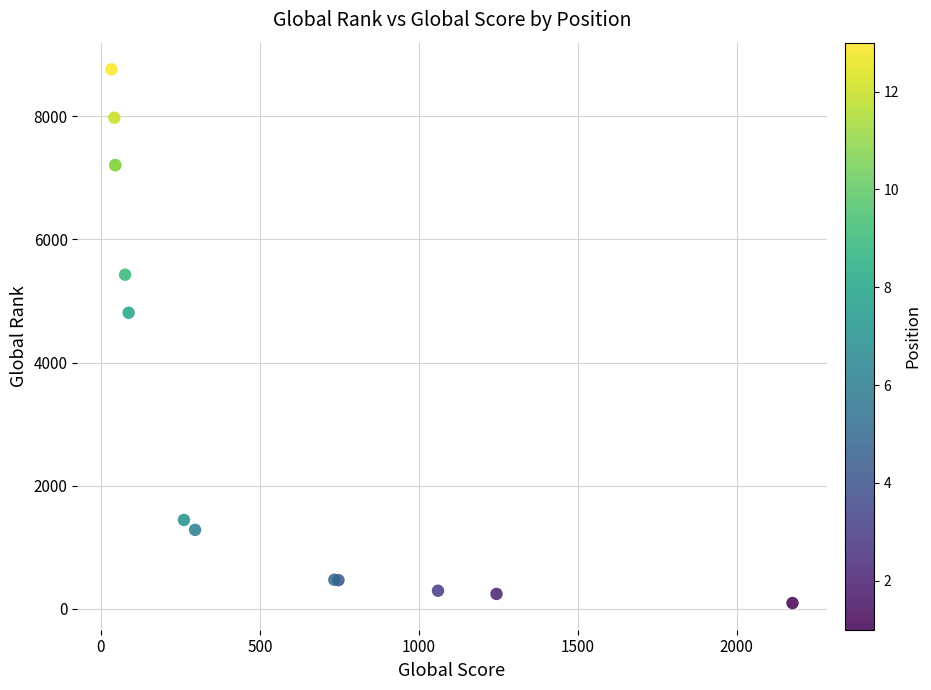

What Y value in the scatter plot is closest to 4427?

4808